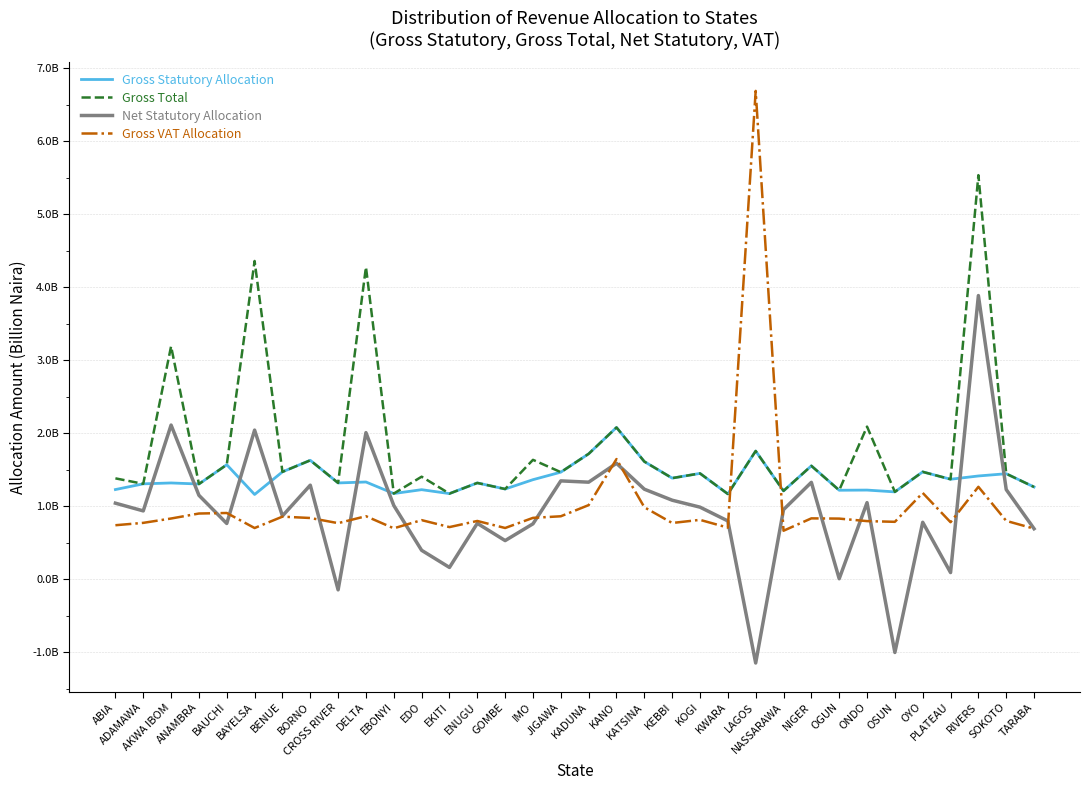

What is the label of the 13th point from the right?

KOGI